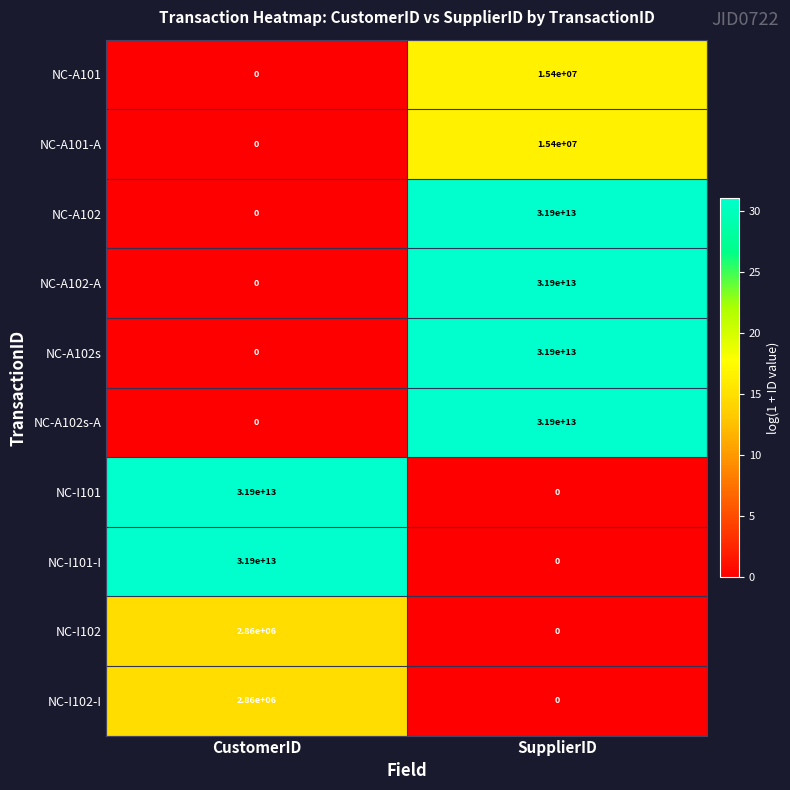

The NC-I101-I series shows 31900000000000 at CustomerID. True or false?

True